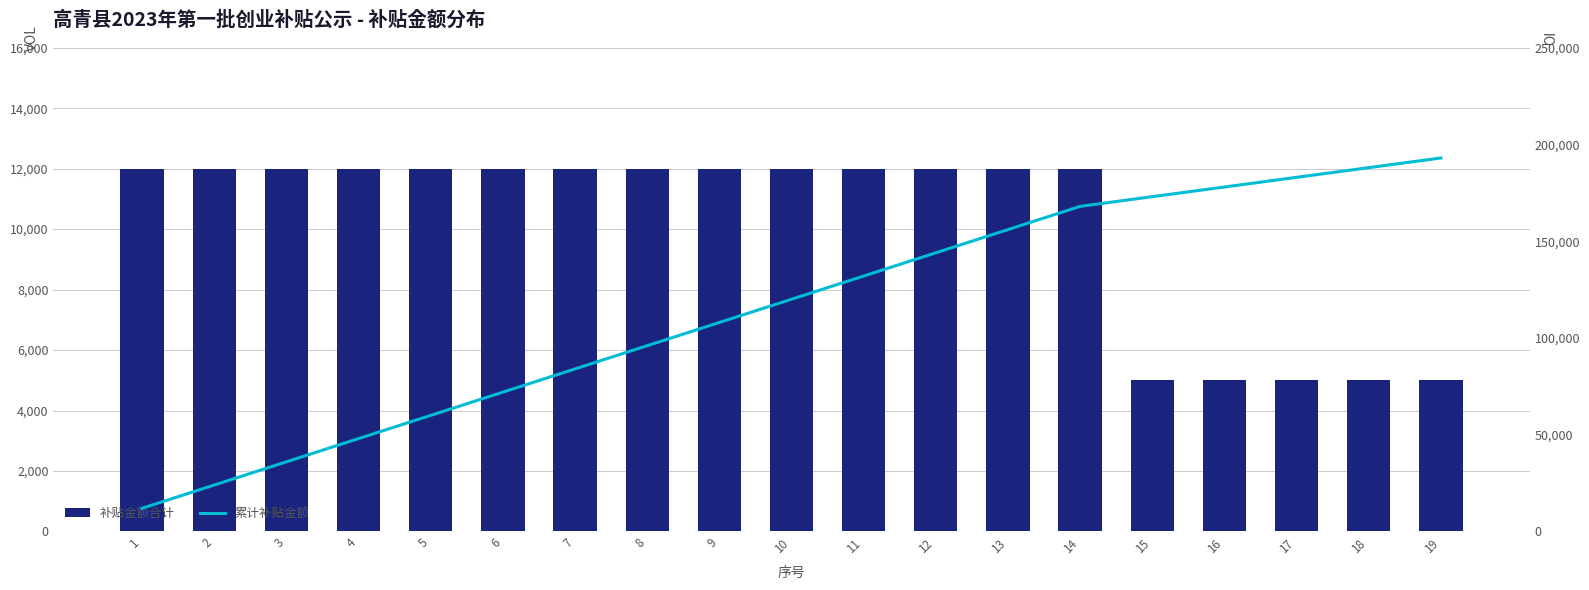

How many groups of bars are there?

19